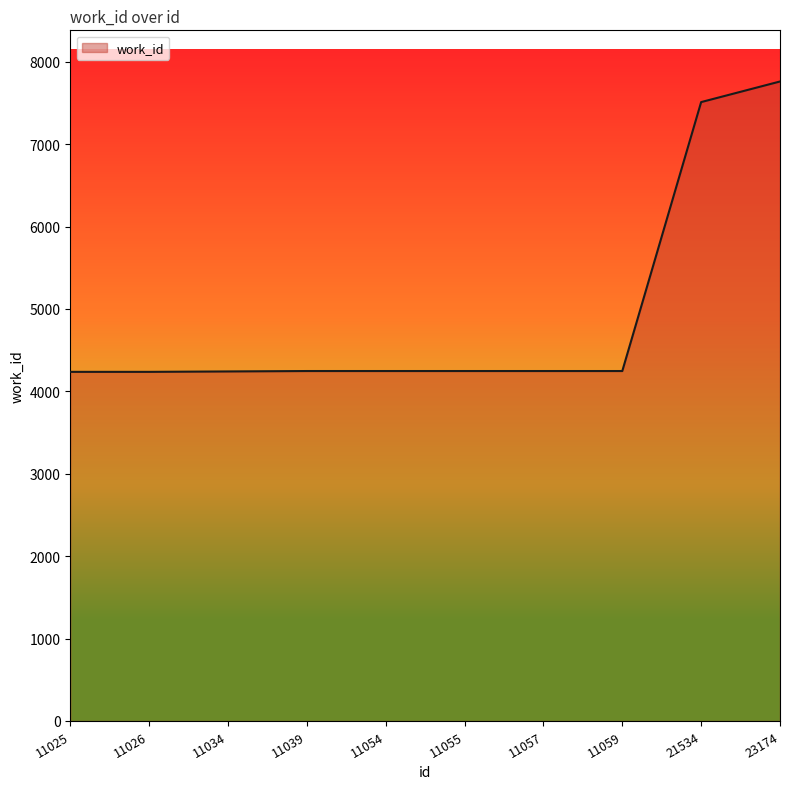

The chart shows a value of 5858 at 11026. True or false?

False